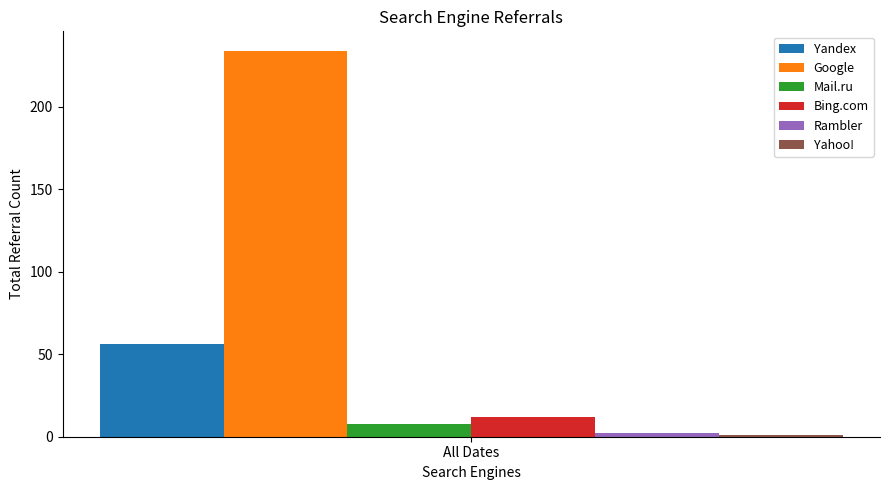

What is the lowest value of the Google series?

234